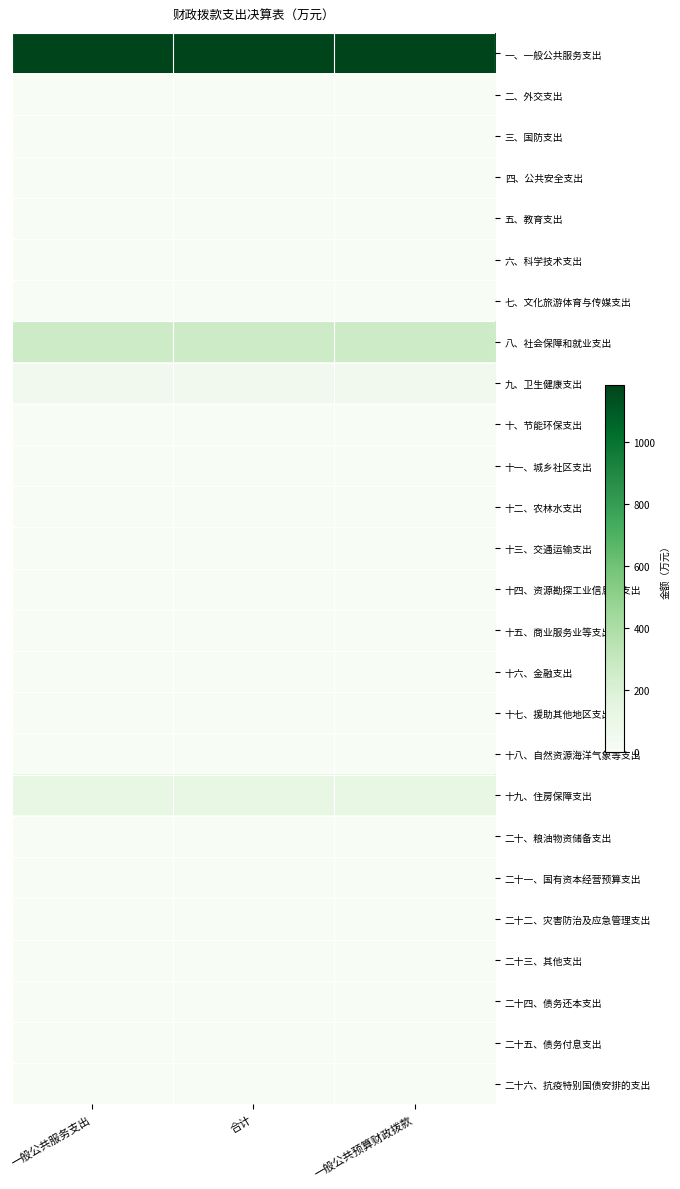

Count the number of data series in this chart.

26